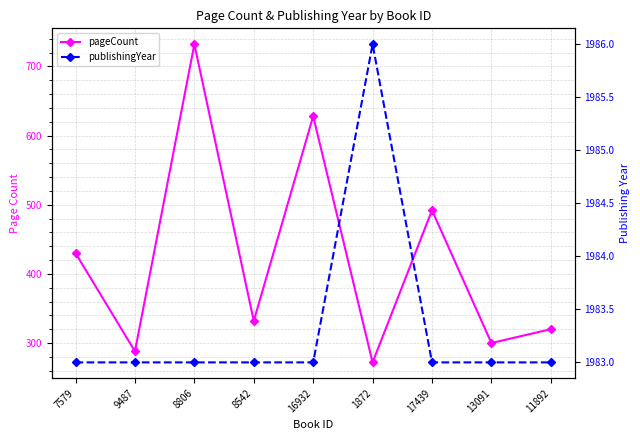

Rank the series by their average value, from lowest to highest.

pageCount, publishingYear